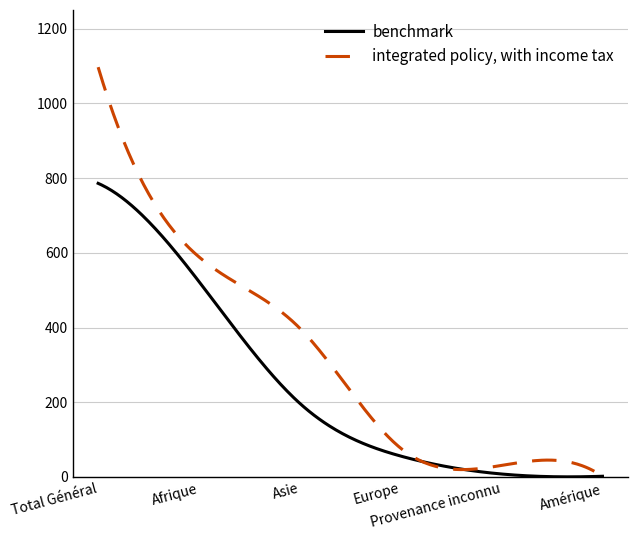

Which series has the largest total across all categories?

integrated policy, with income tax